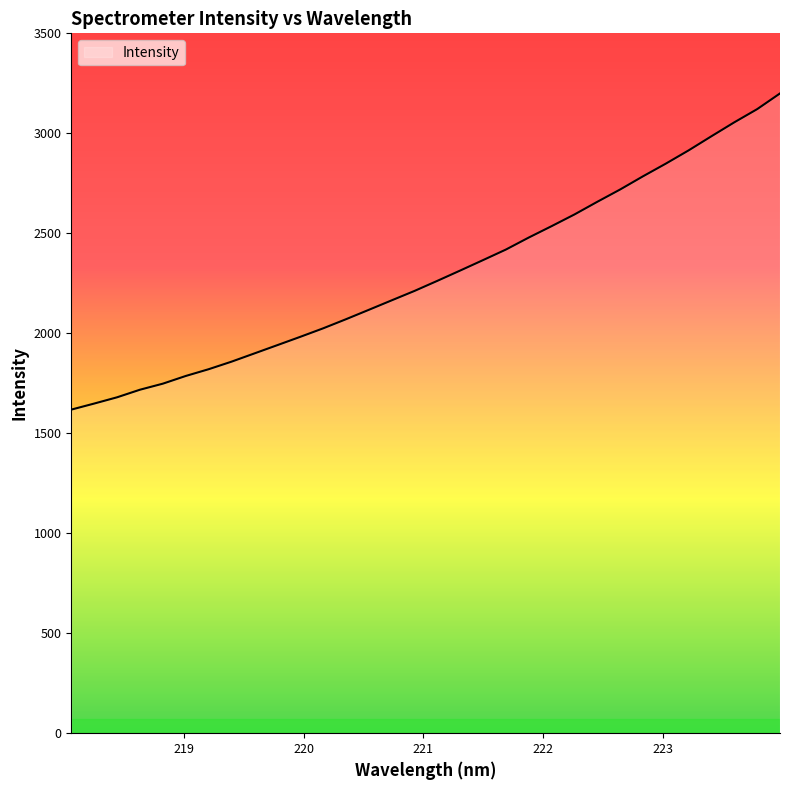

What is the greatest value displayed?

3199.5